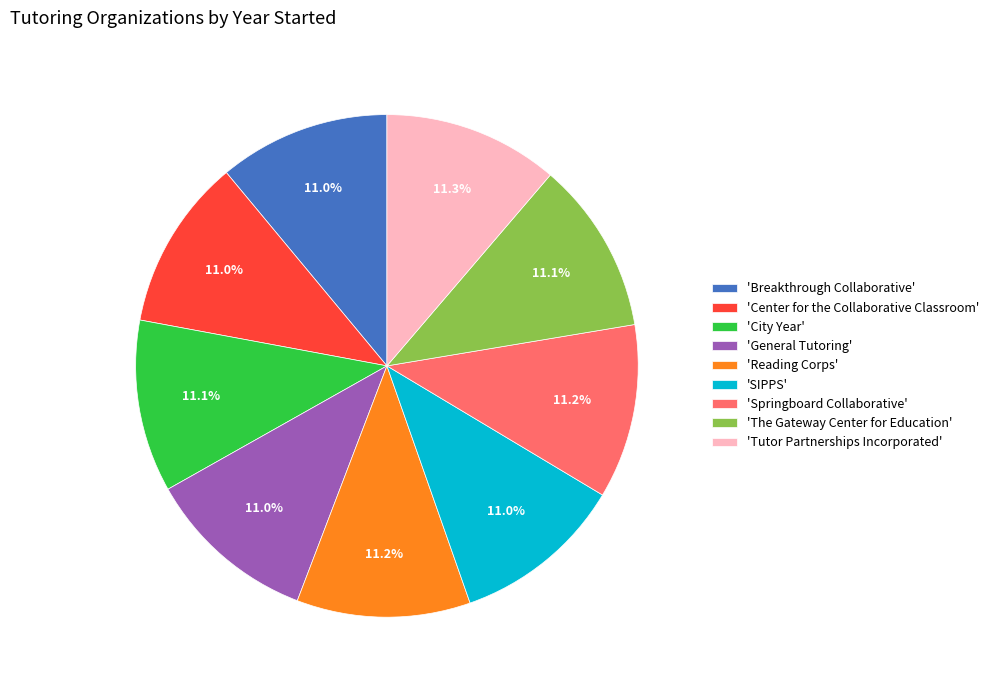

Approximately how many times larger is the value at 'City Year' compared to 'Springboard Collaborative'?

1.0